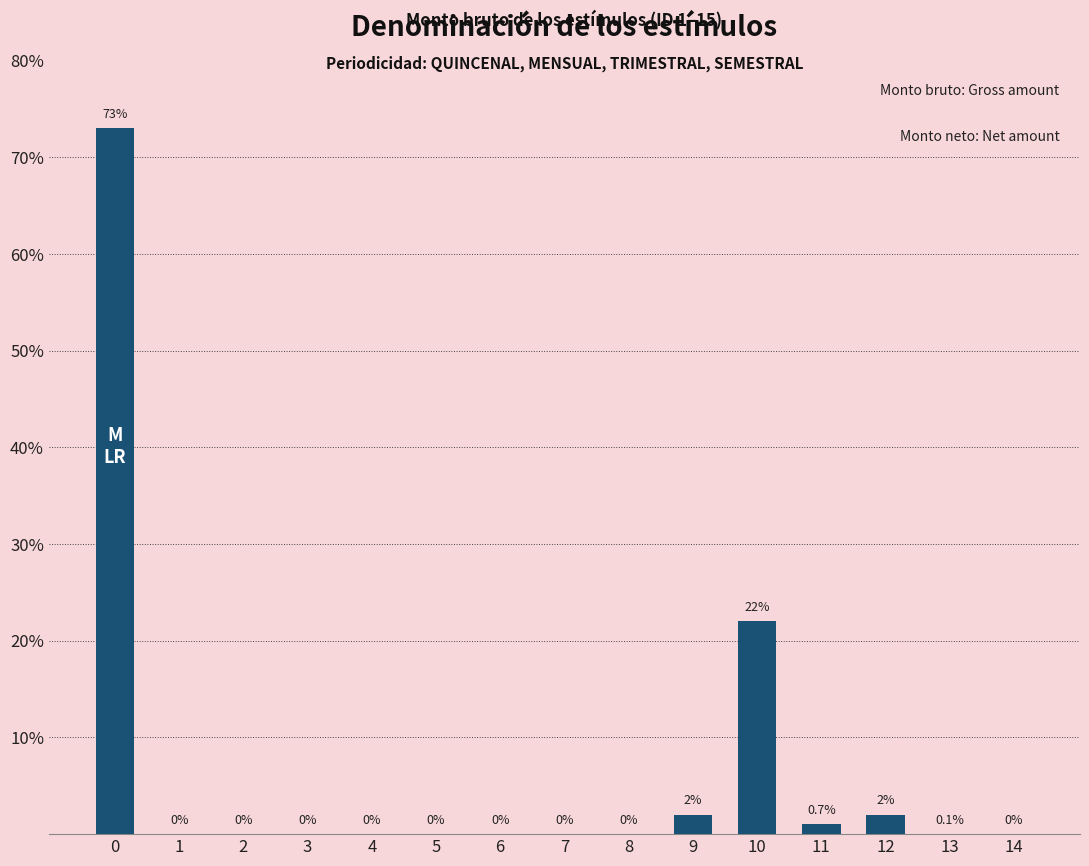

What is the sum of all values?

100